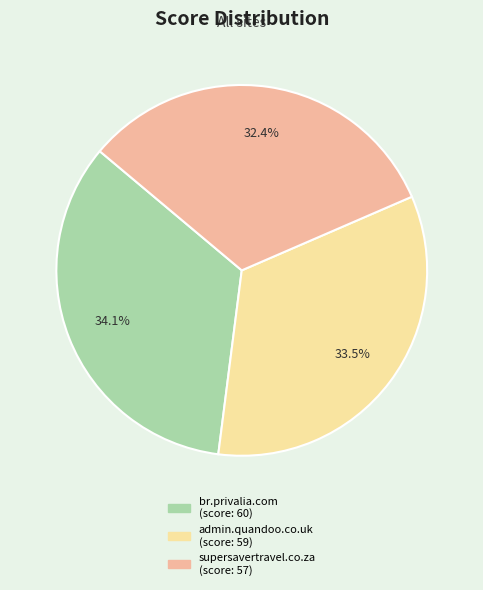

What is the largest slice in the pie chart?

br.privalia.com